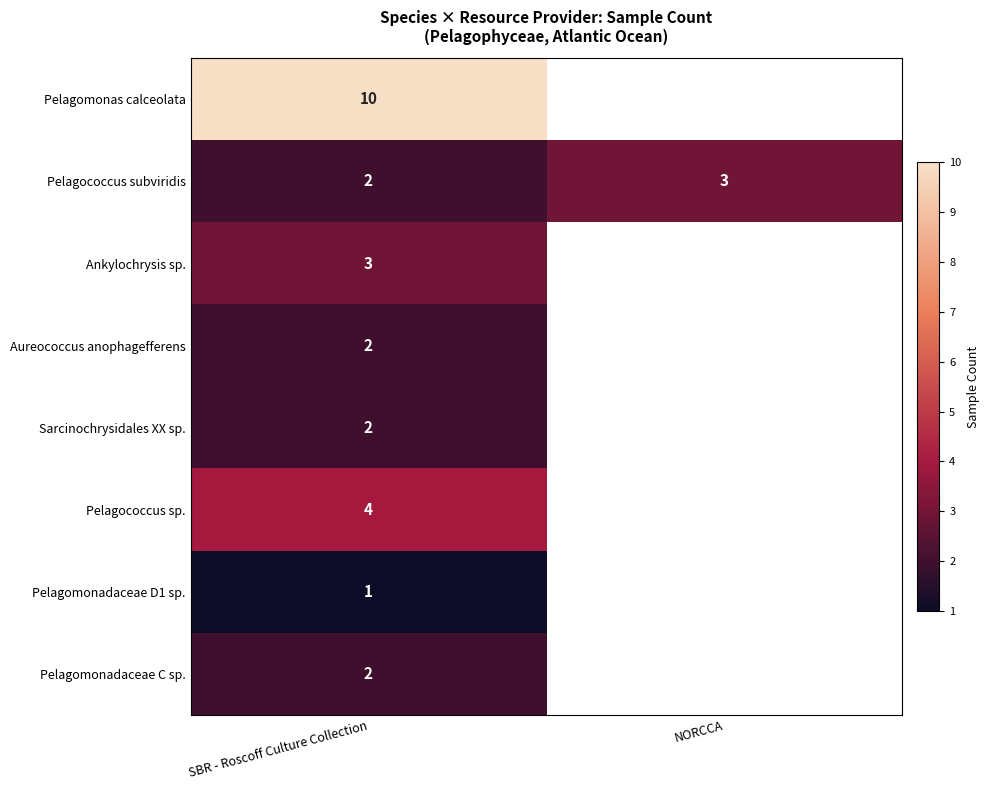

Is it true that Ankylochrysis sp. equals 3 at SBR - Roscoff Culture Collection?

True